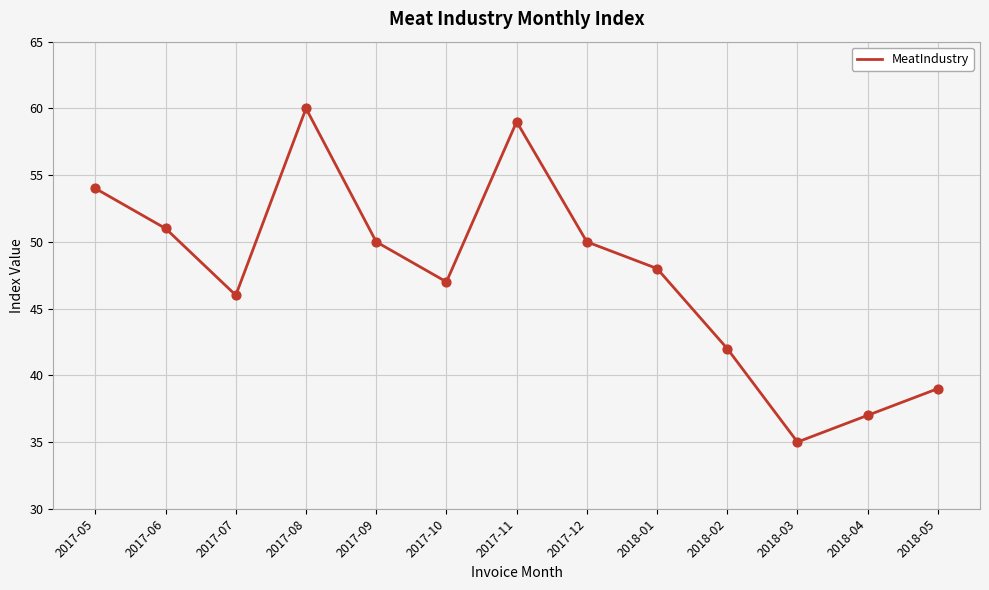

What is the ratio of the value at 2018-01 to the value at 2017-05?

0.9